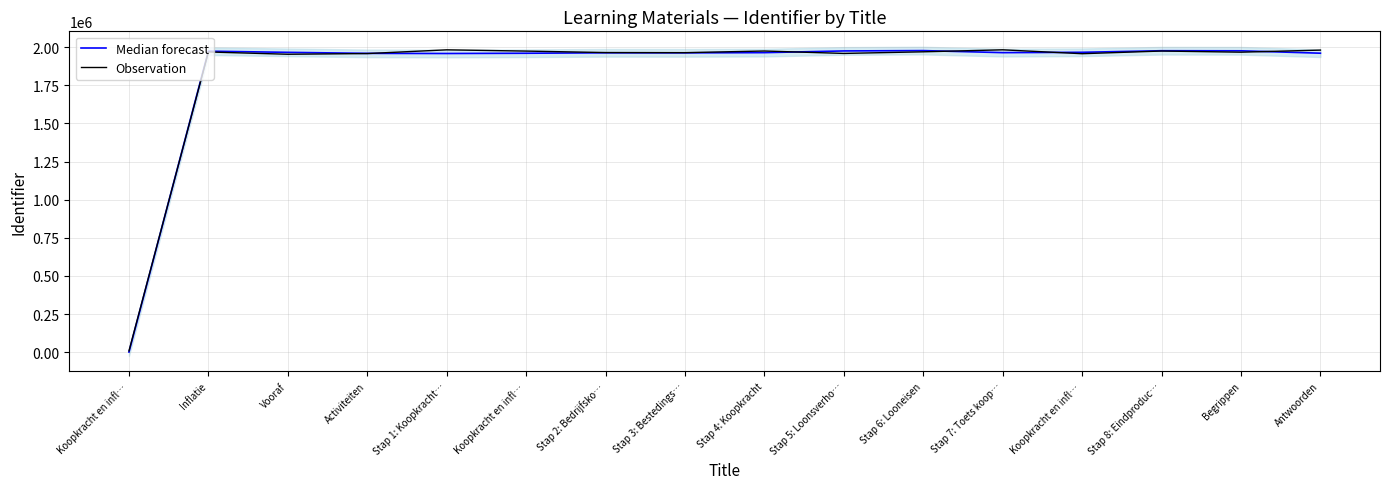

How many data points in Observation are above 1968189?

7